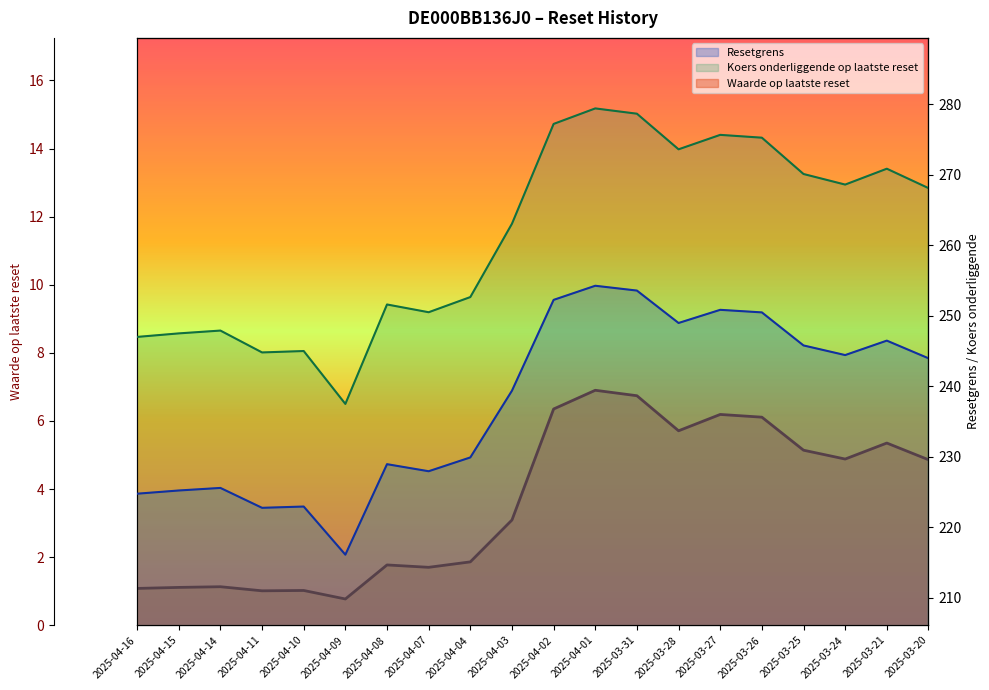

At which label is Koers onderliggende op laatste reset closest to 258?

2025-04-03